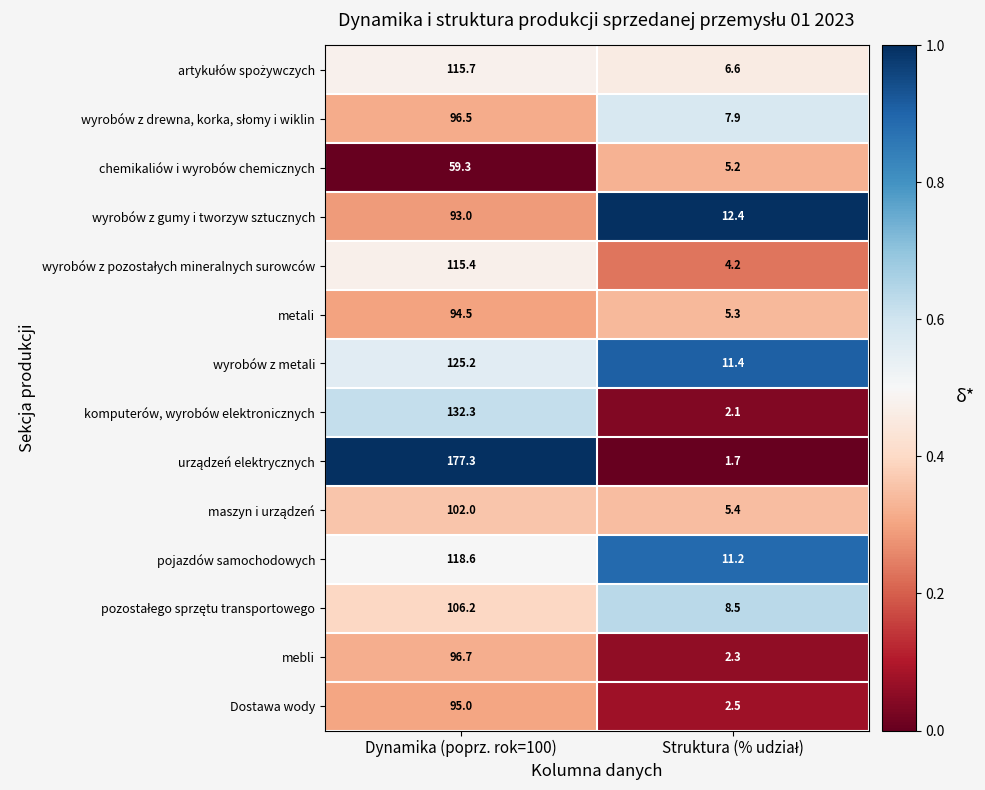

What is the sum of all metali values?

99.8